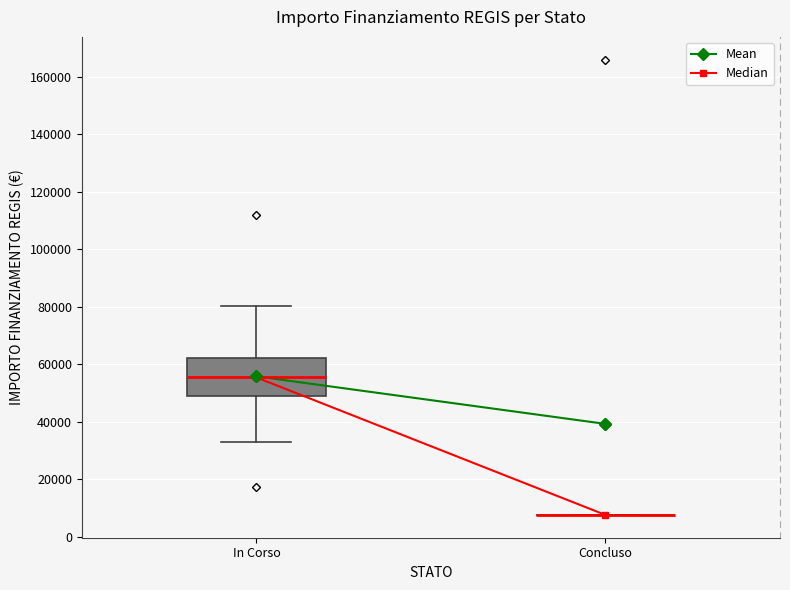

Where is the lower edge of the box for In Corso on the y-axis? The values are not printed on the chart, so give them approximately, as read against the axis.

48000